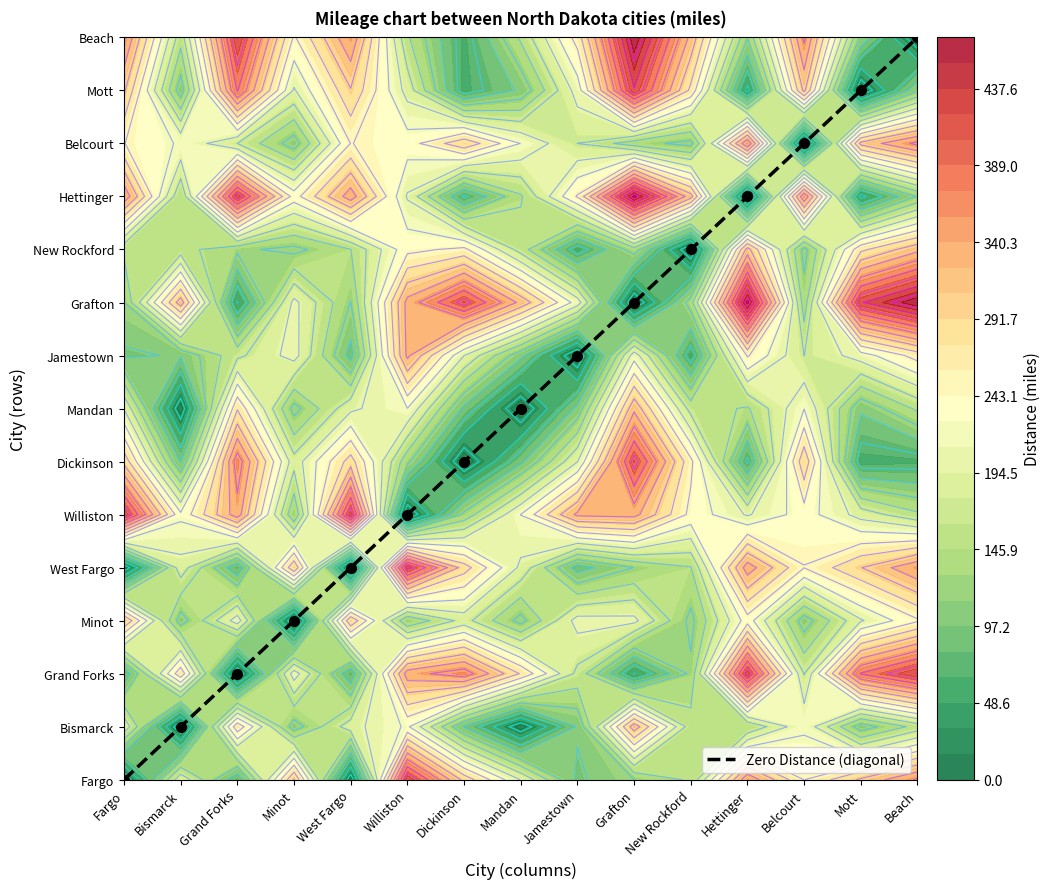

How many categories are shown in the chart?

15